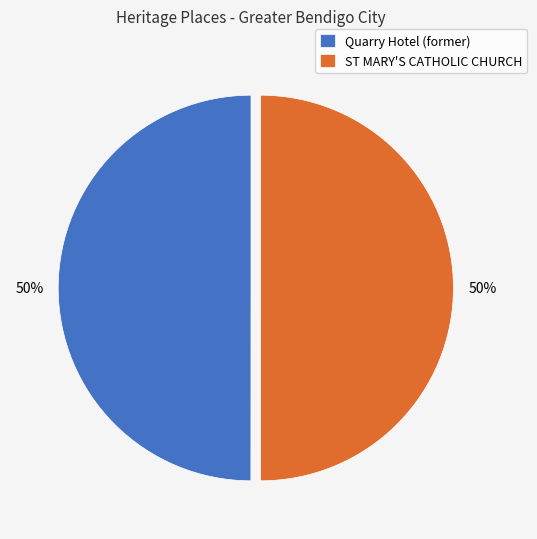

To the nearest percent, what portion does ST MARY'S CATHOLIC CHURCH represent?

50%